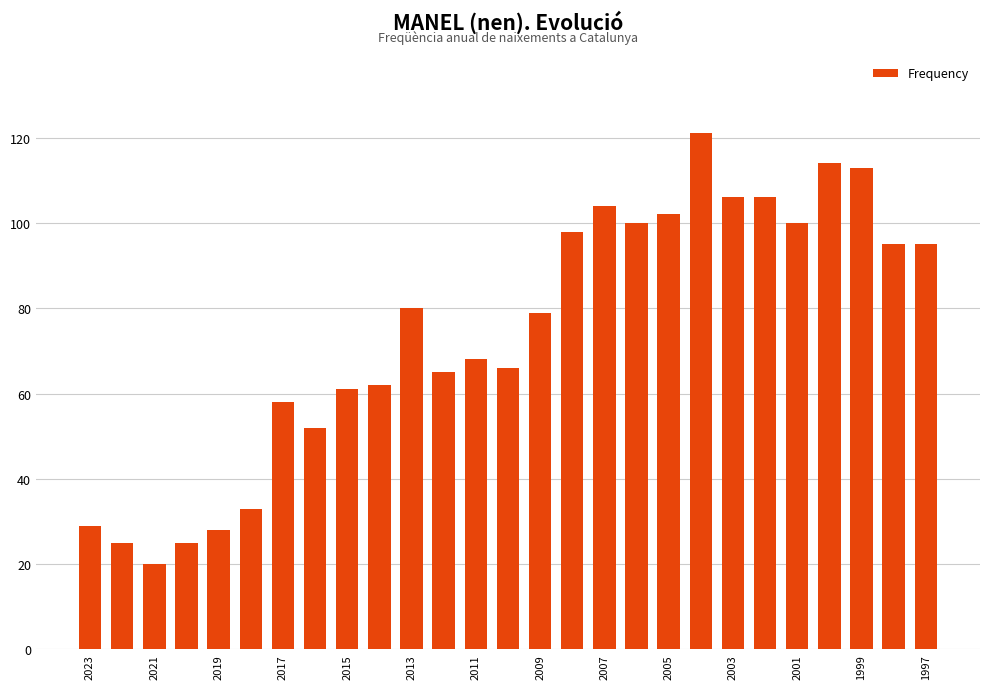

Are the bars grouped side by side (vs. stacked)?

No